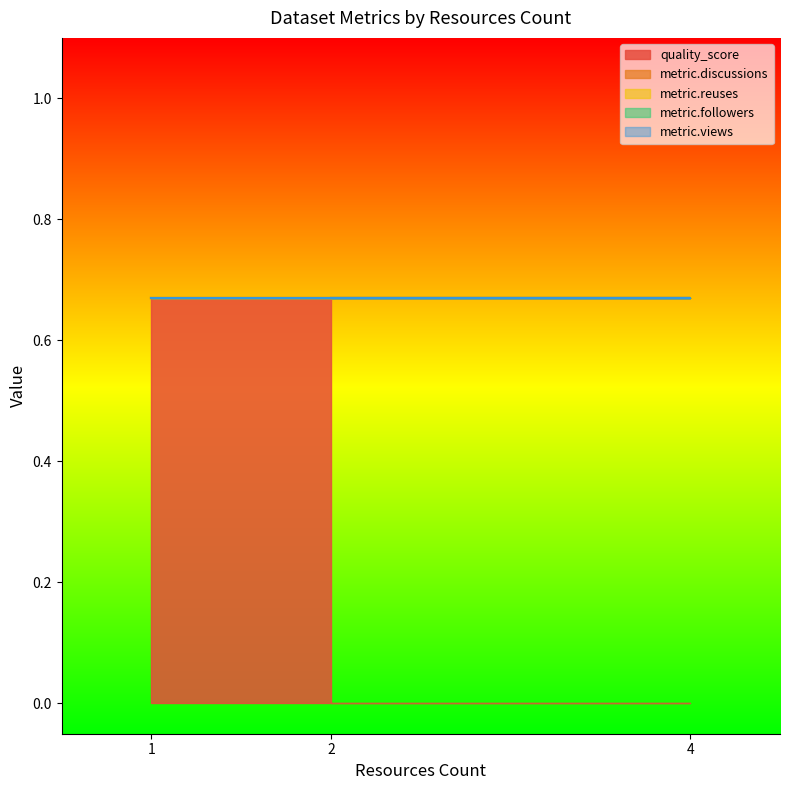

Which series has the largest range (max minus min)?

quality_score